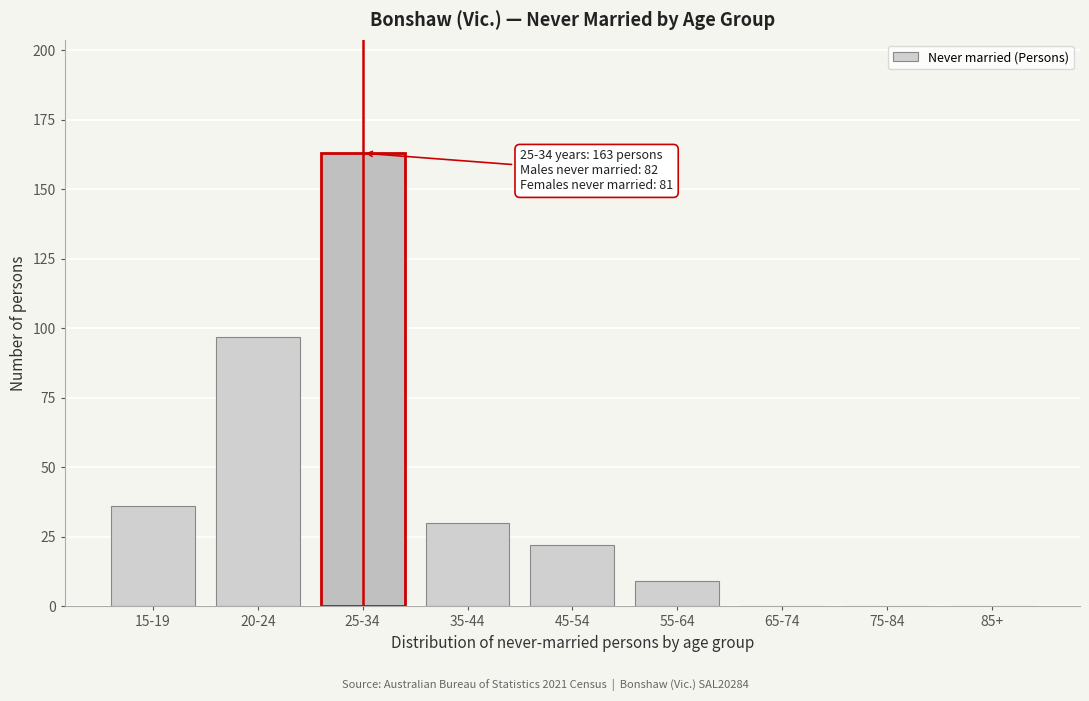

Reading left to right, extract all data points from this chart.

15-19=36	20-24=97	25-34=163	35-44=30	45-54=22	55-64=9	65-74=0	75-84=0	85+=0